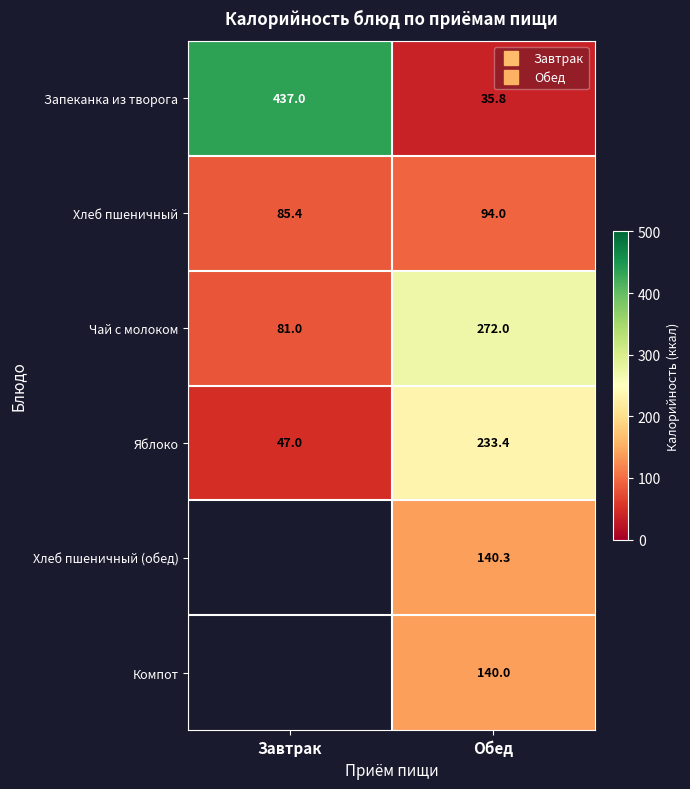

At Обед, list the series in order from smallest to largest.

Запеканка из творога, Хлеб пшеничный, Компот, Хлеб пшеничный (обед), Яблоко, Чай с молоком